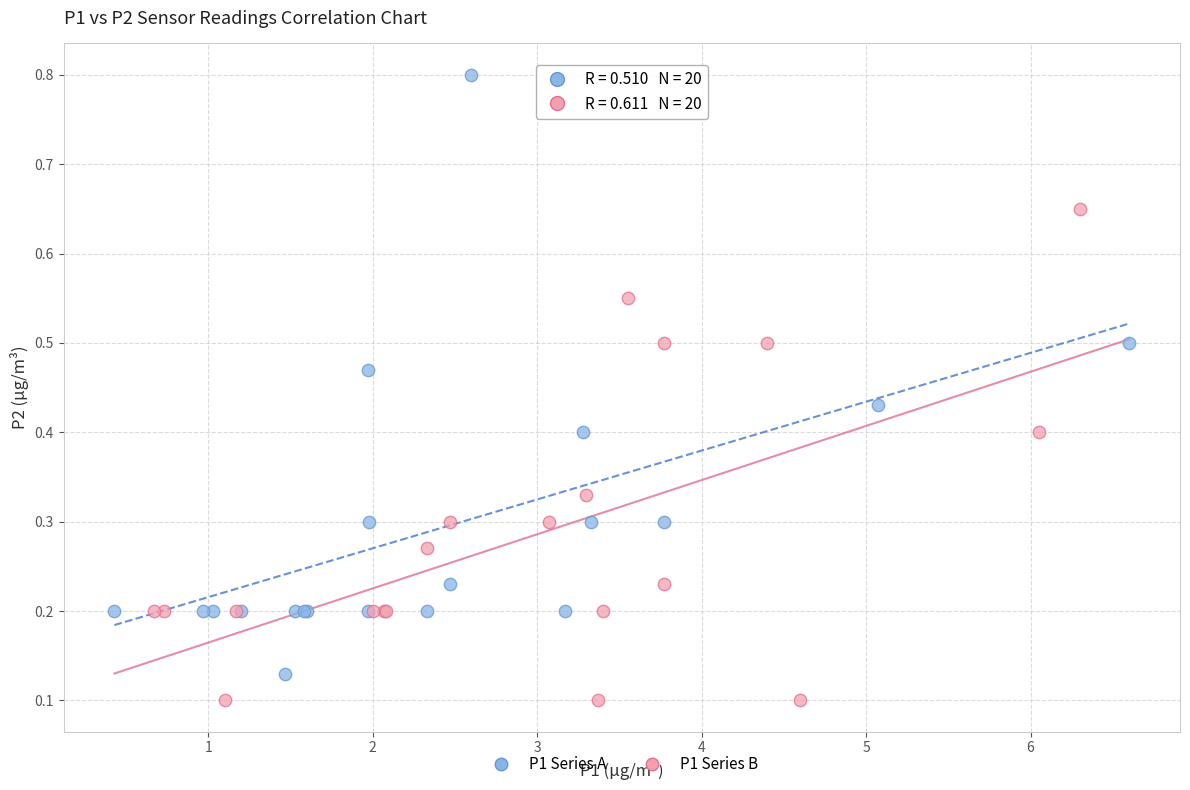

What are all the series names shown in the legend?

P1 Series A, P1 Series B